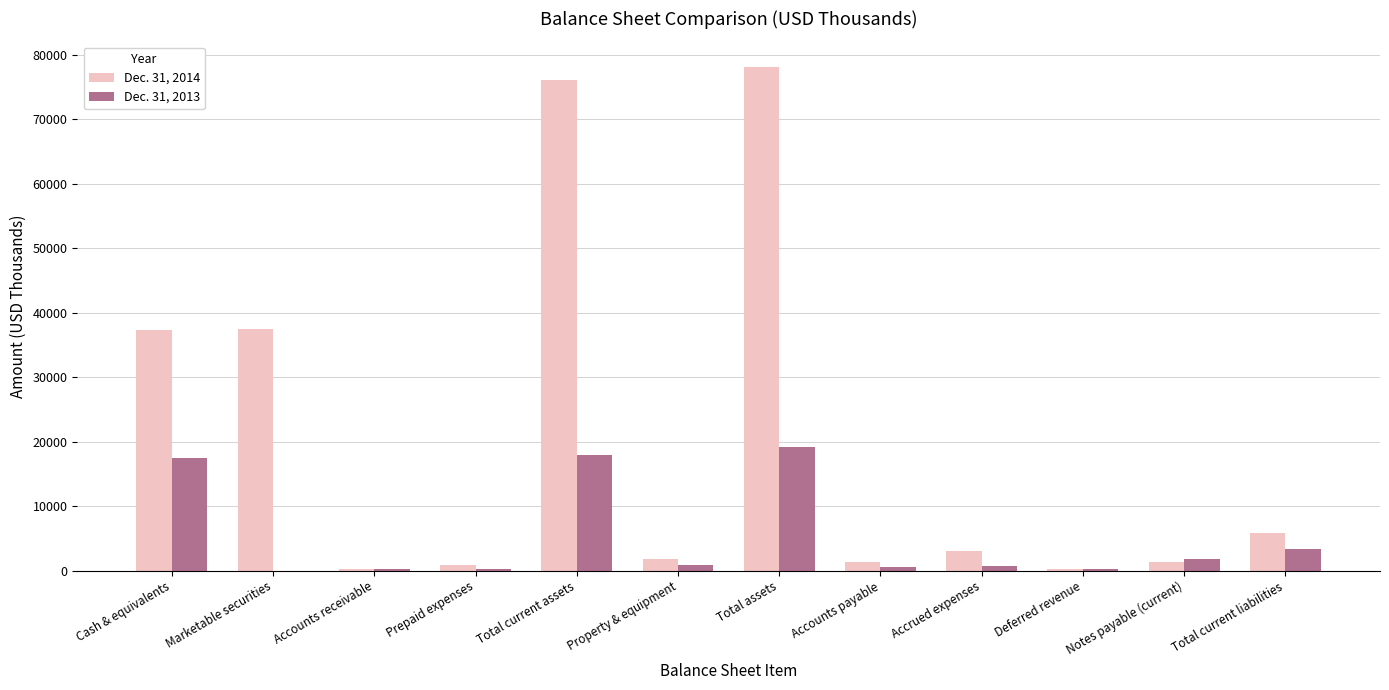

Where does the Dec. 31, 2014 series first go above 3016?

Cash & equivalents